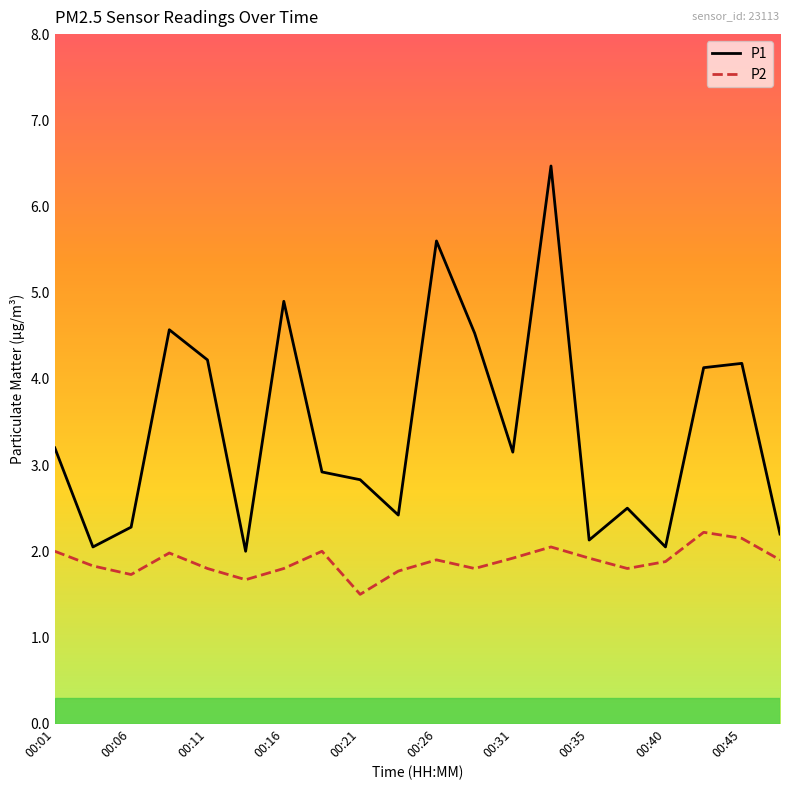

True or false: P2 and P1 cross at least once.

False